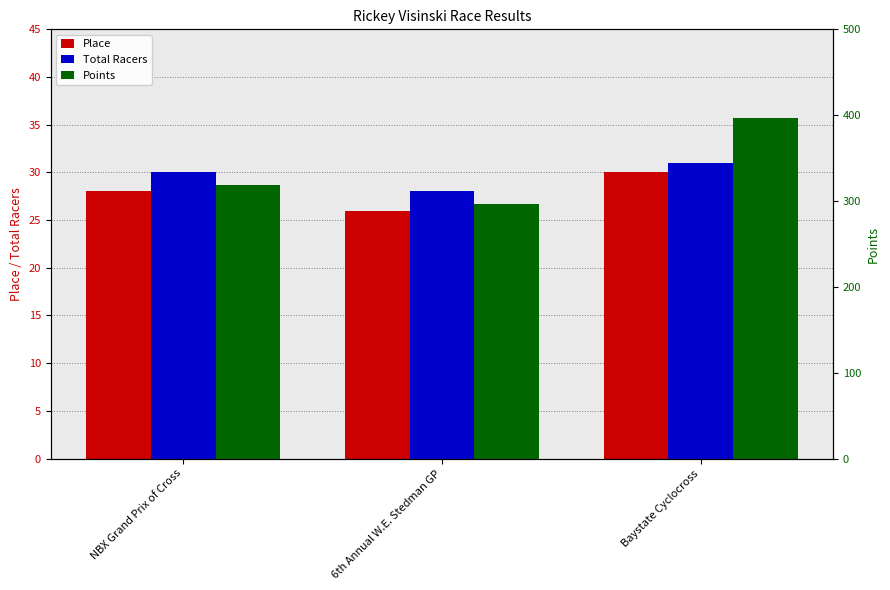

How many bars are there in total?

9